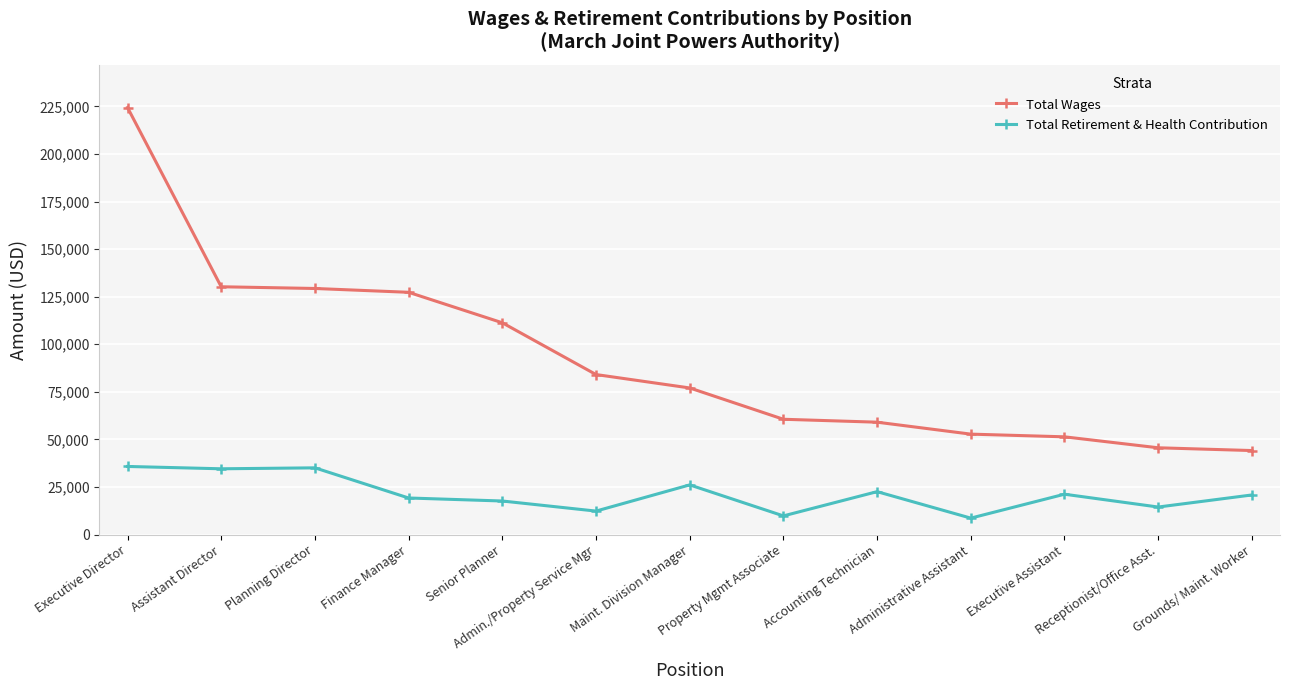

Rank the series by their maximum value, from highest to lowest.

Total Wages, Total Retirement & Health Contribution